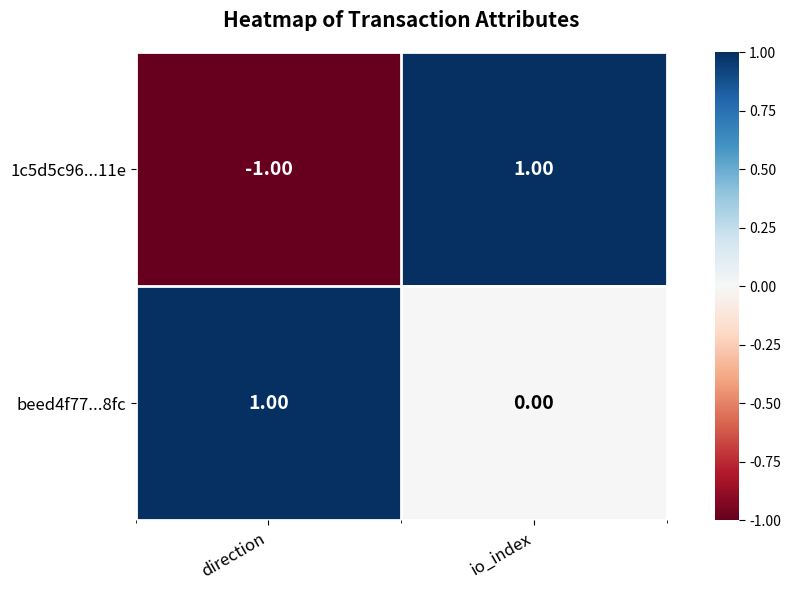

At which category is the sum across all series the highest?

io_index